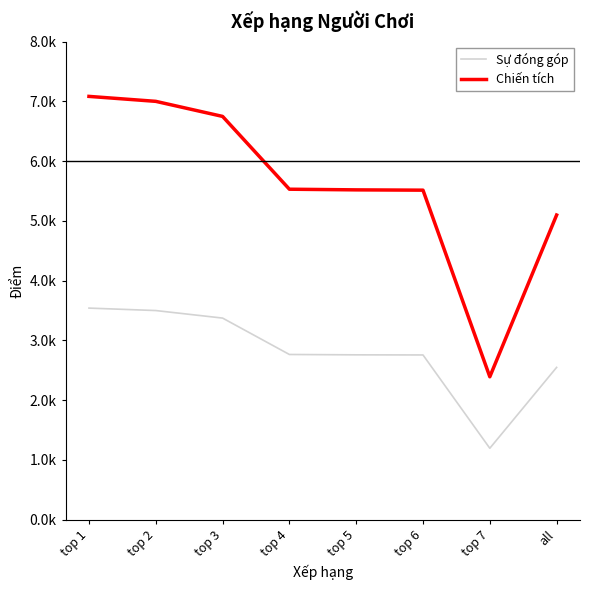

Which series changed the most between top 6 and top 7?

Chiến tích